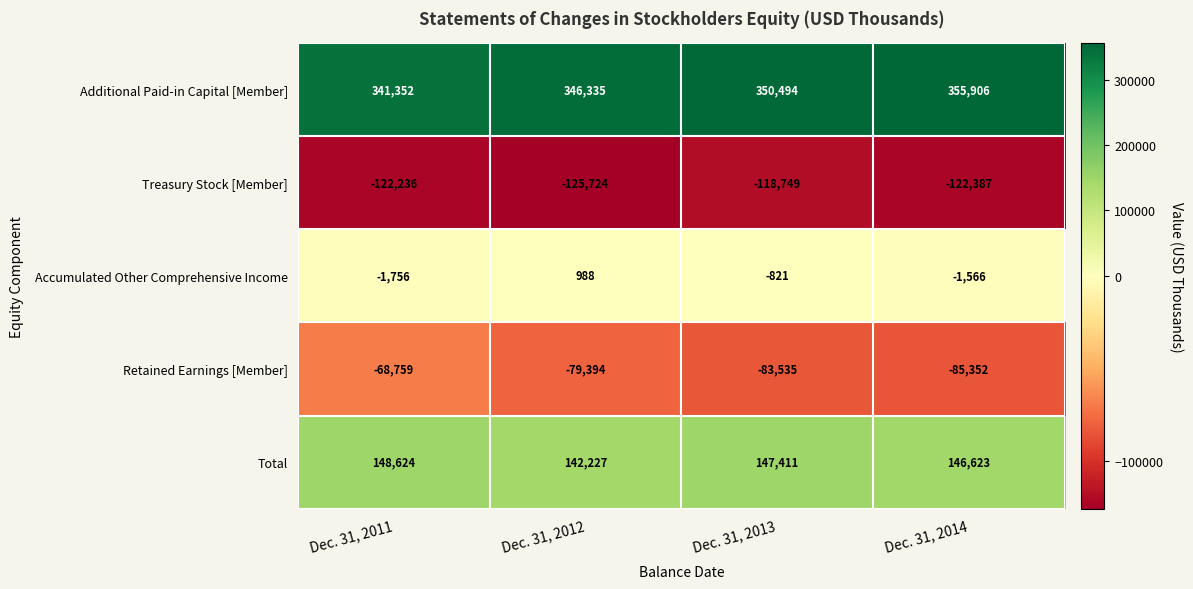

True or false: Accumulated Other Comprehensive Income has a value of 988 at Dec. 31, 2012.

True